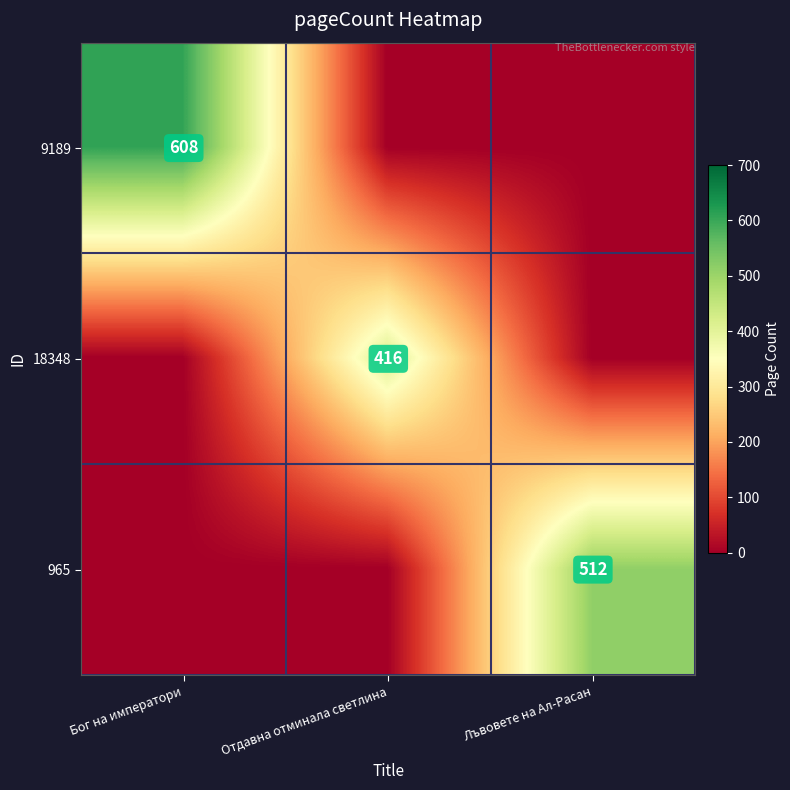

The value of 965 at Лъвовете на Ал-Расан is 843. True or false?

False